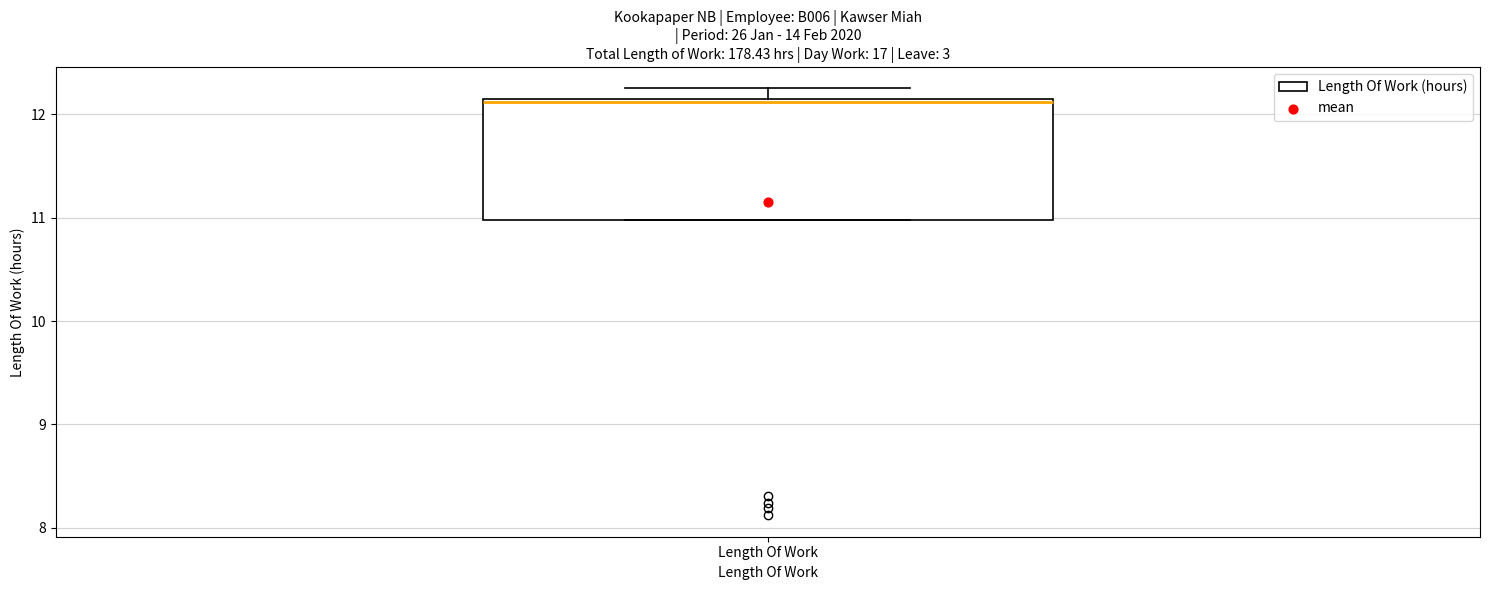

Read this box plot against the y-axis: the position of the median line, the range covered by the box, and the ends of both whiskers. The values are not printed on the chart, so give them approximately, as read against the axis.

median 12.1 (just below the box's upper edge), box 11.0 to 12.1, whiskers 11.0 to 12.3